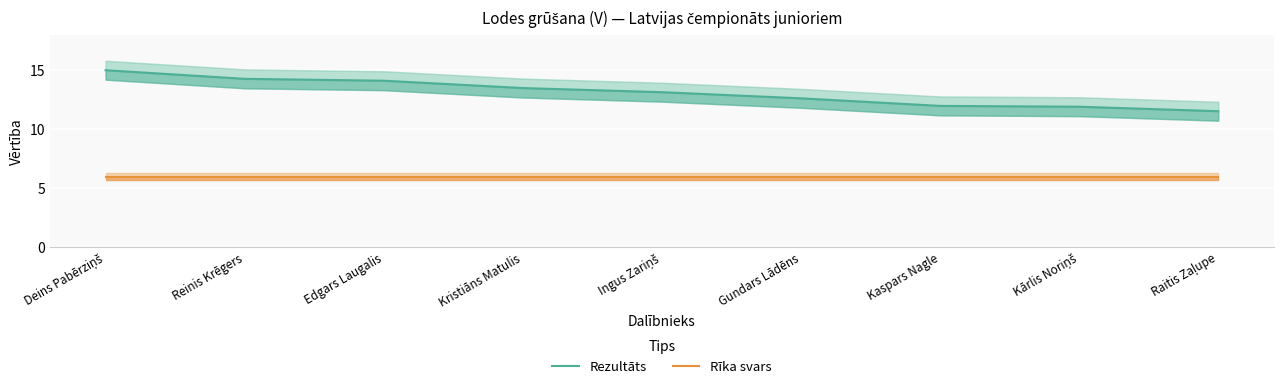

How many values in the Rezultāts series are below 13?

4